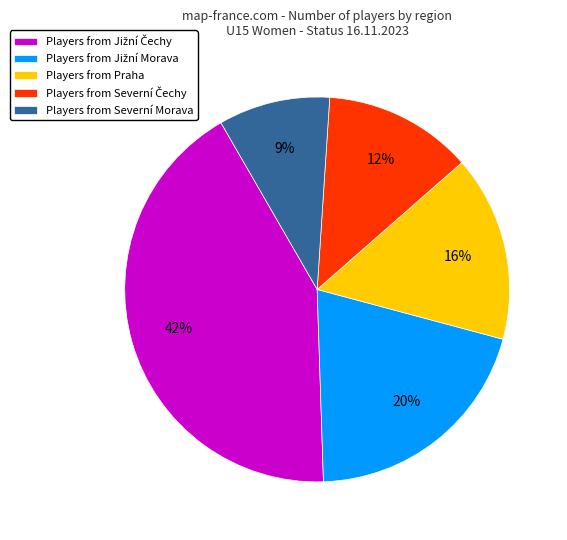

To the nearest percent, what portion does Players from Praha represent?

16%